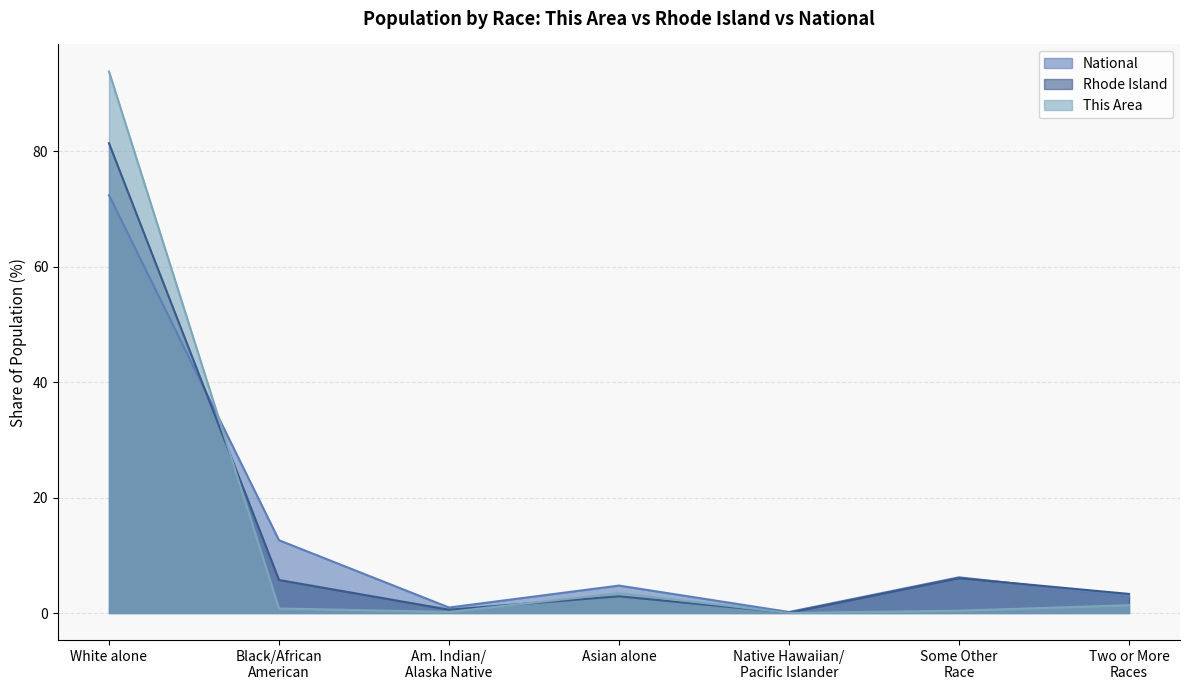

Which series has the widest spread of values?

This Area